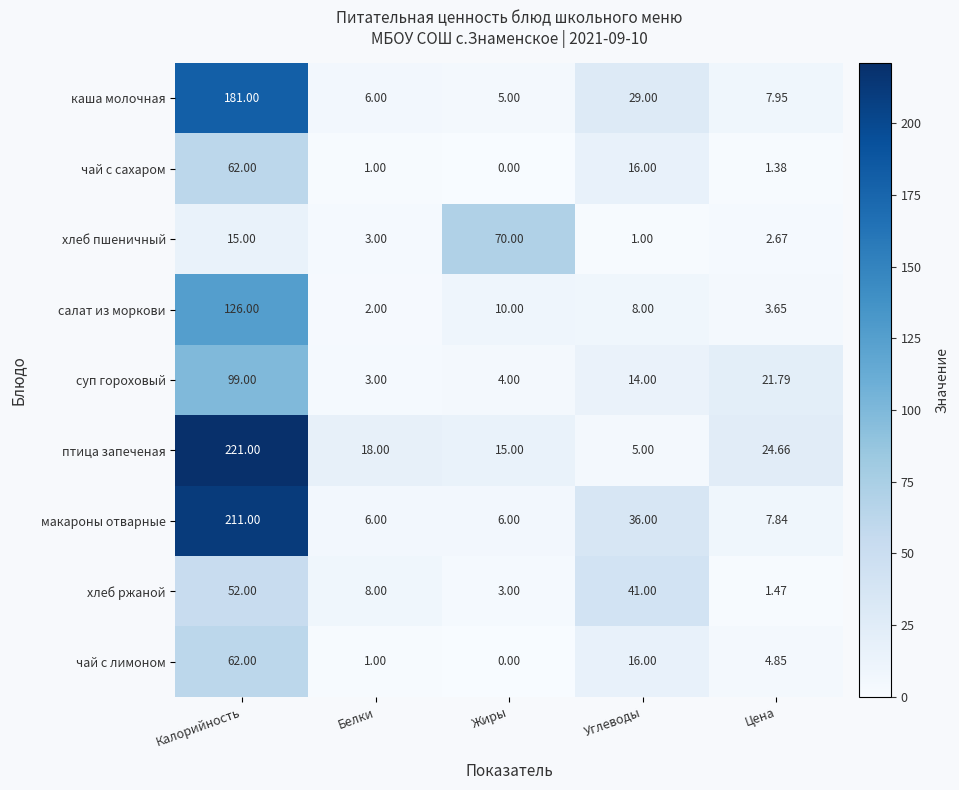

Between Белки and Углеводы, which series saw the biggest shift?

хлеб ржаной